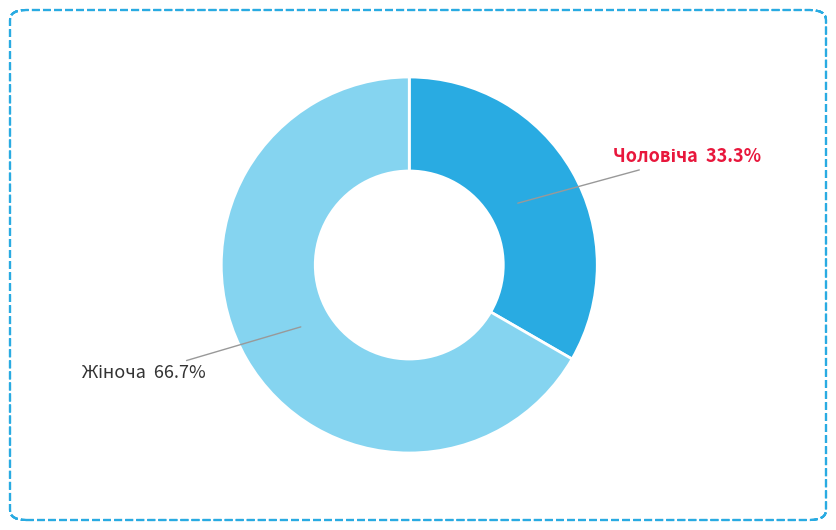

Is there a majority slice in this chart?

Yes